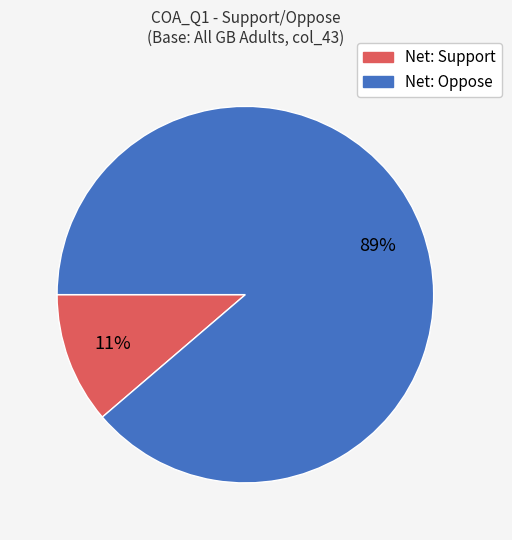

The Net: Support slice represents 4% of the pie. True or false?

False